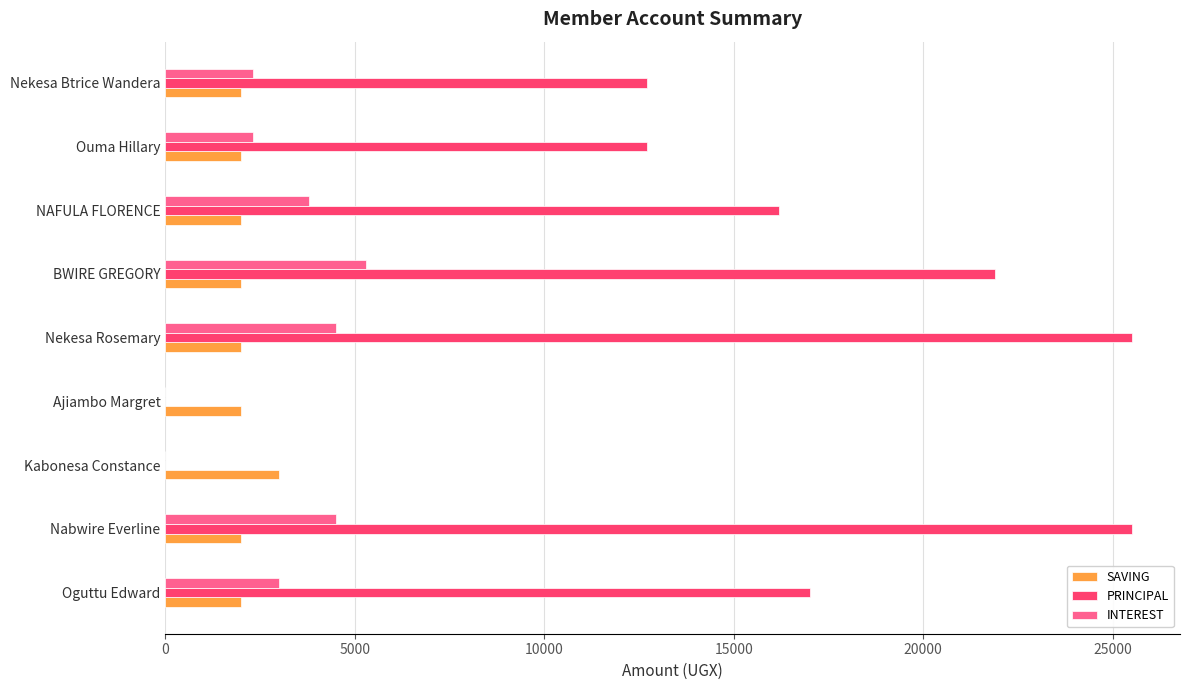

The value of PRINCIPAL at BWIRE GREGORY is 21900. True or false?

True